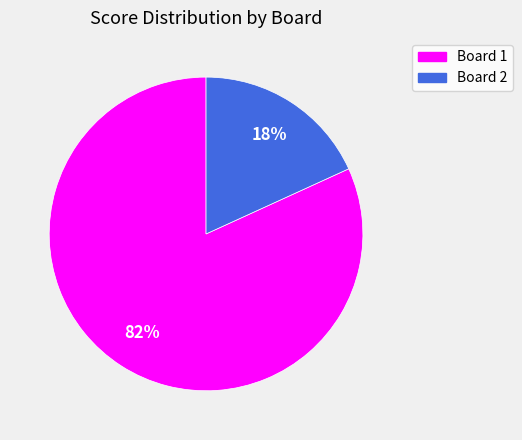

Is the sum of Board 2 and Board 1 greater than half?

Yes